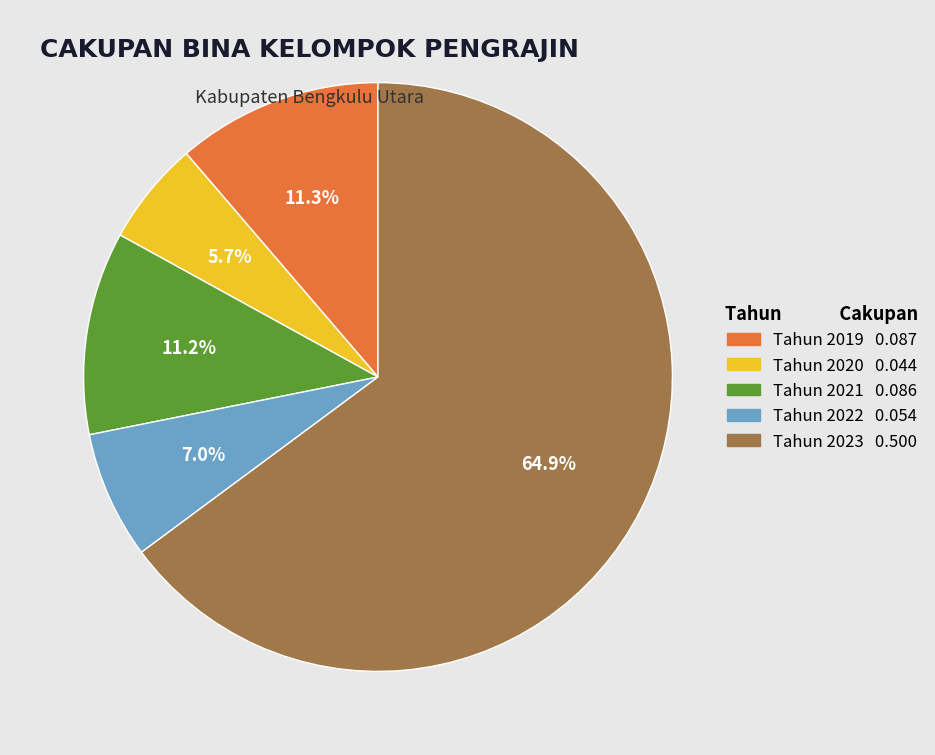

Is the sum of Tahun 2020 0.044 and Tahun 2022 0.054 greater than half?

No